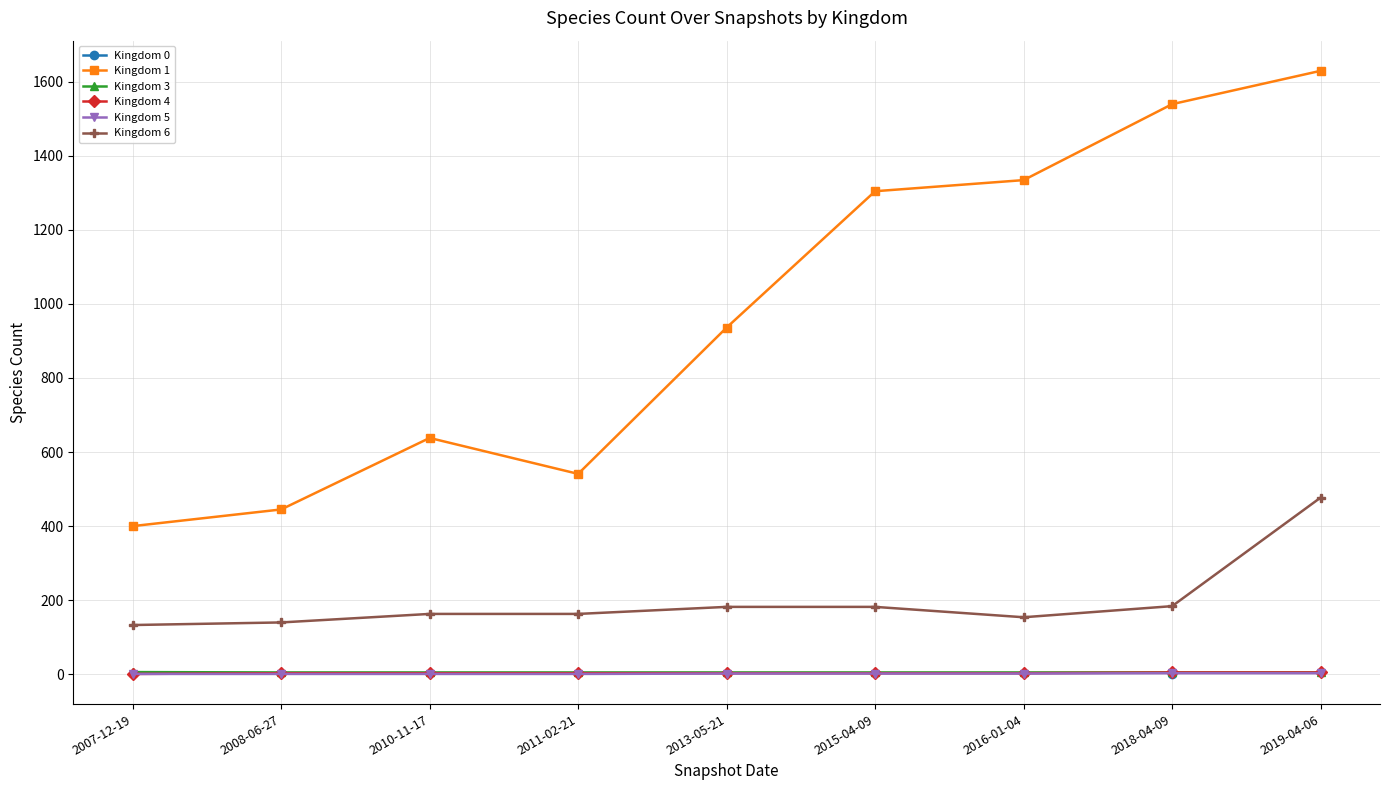

Which series has the largest range (max minus min)?

Kingdom 1